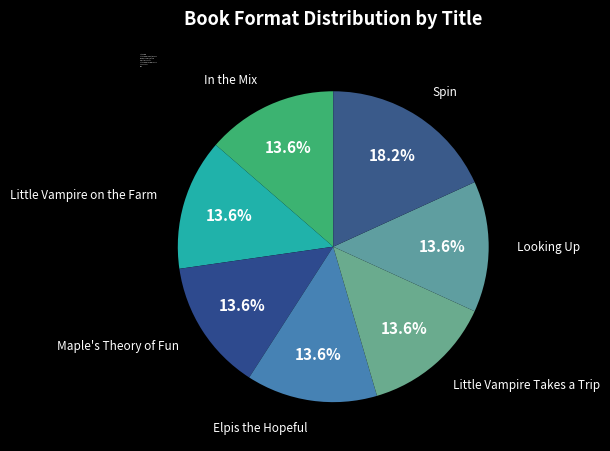

What is the largest slice in the pie chart?

Spin